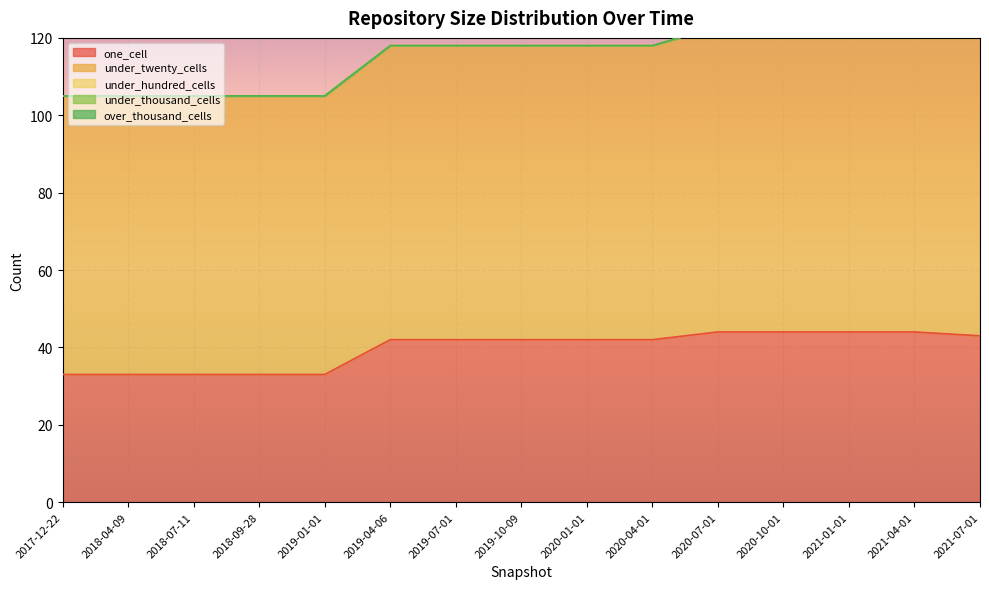

Where is under_thousand_cells nearest to the value 0?

2017-12-22